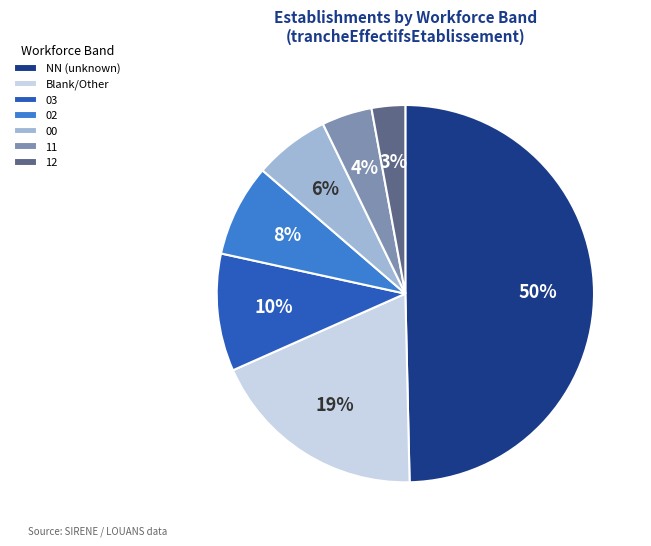

What percentage is the 00 slice, to the nearest percent?

6%